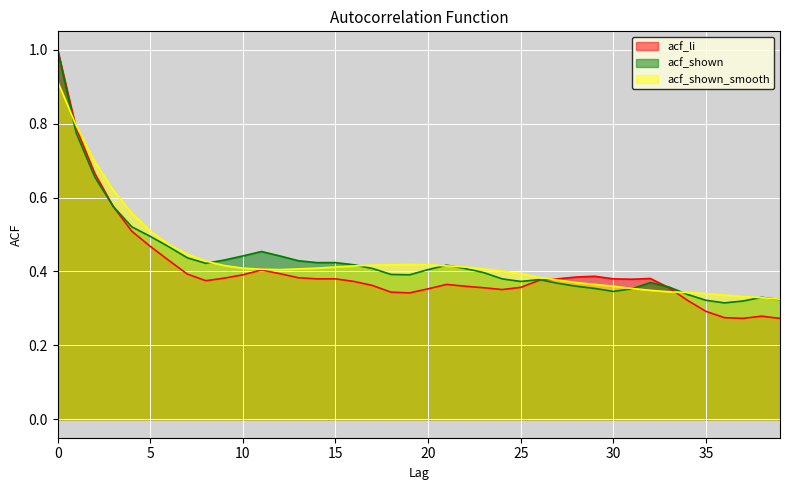

What are all the series names shown in the legend?

acf_li, acf_shown, acf_shown_smooth